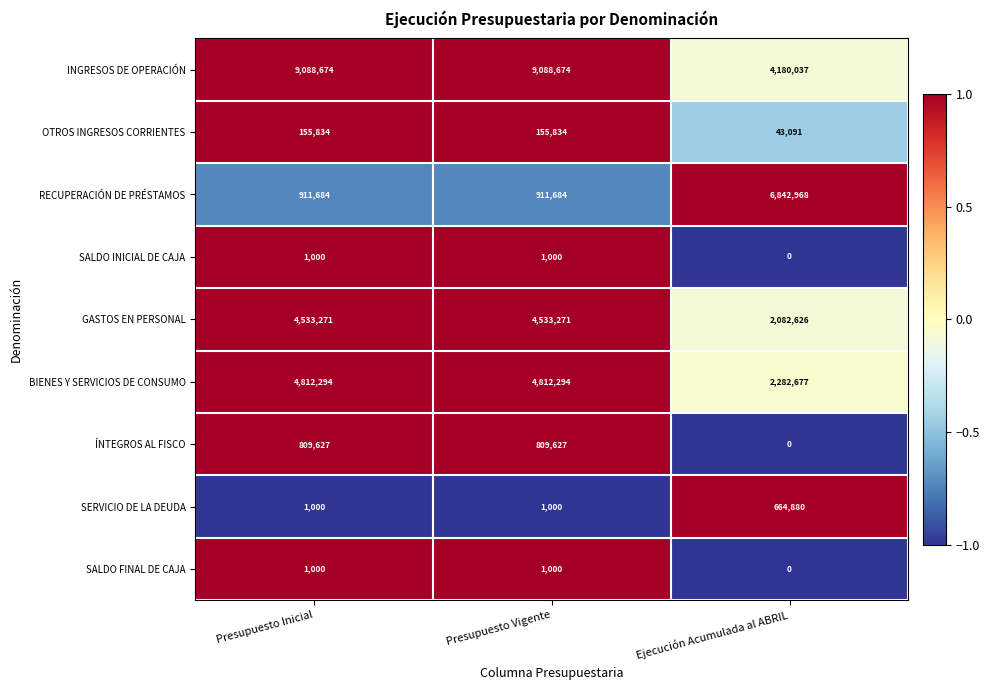

Which series has the largest total across all categories?

INGRESOS DE OPERACIÓN